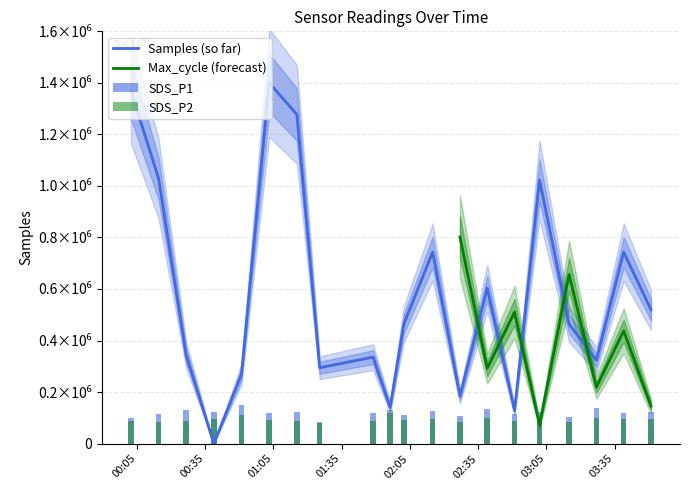

Is the value of SDS_P2 at 2022/01/08 01:48:48 greater than the value of Samples at 2022/01/08 00:26:38?

No